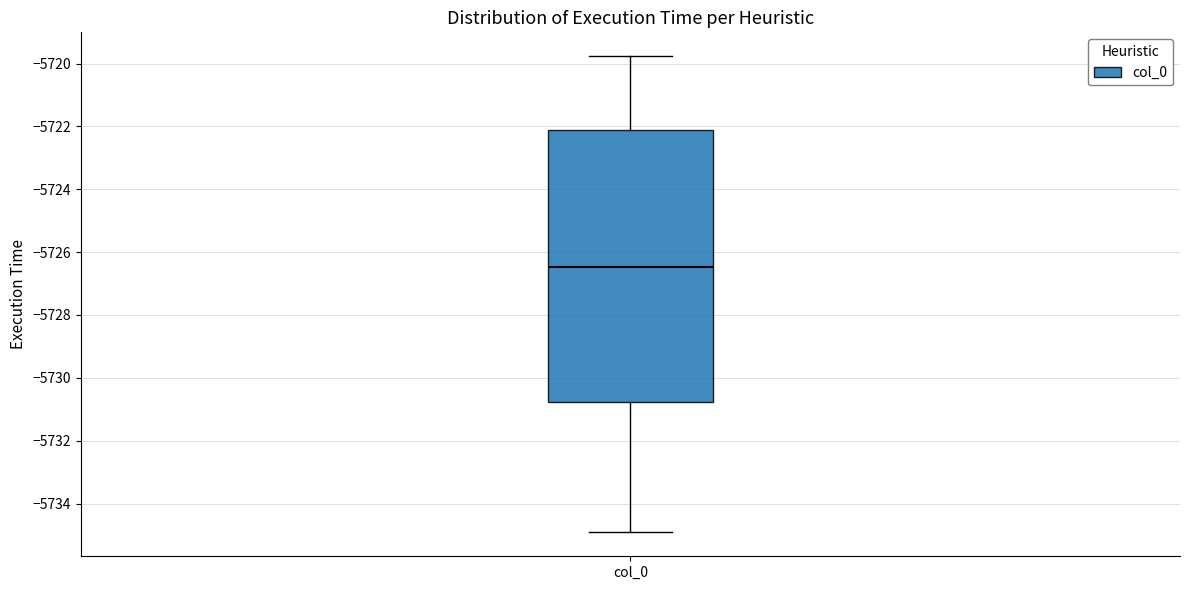

Where does the upper whisker of the box for col_0 end on the y-axis? The values are not printed on the chart, so give them approximately, as read against the axis.

-5719.8